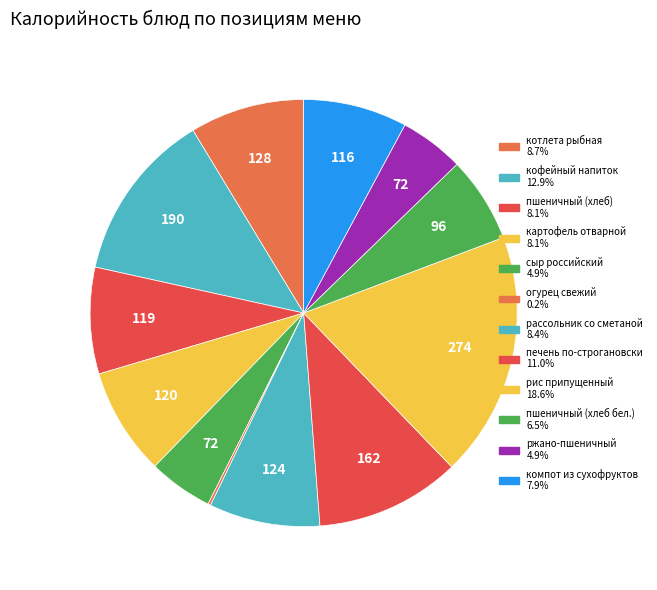

To the nearest percent, what is the difference between the largest and smallest slice percentages?

18%